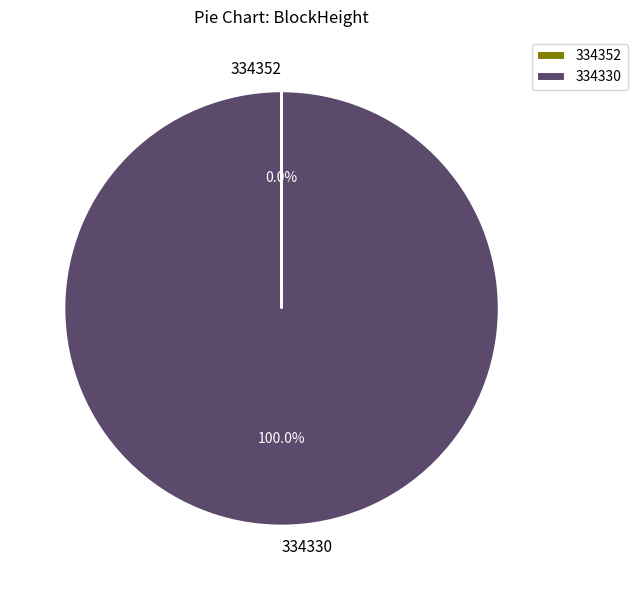

Which category has the biggest portion of the pie?

334330